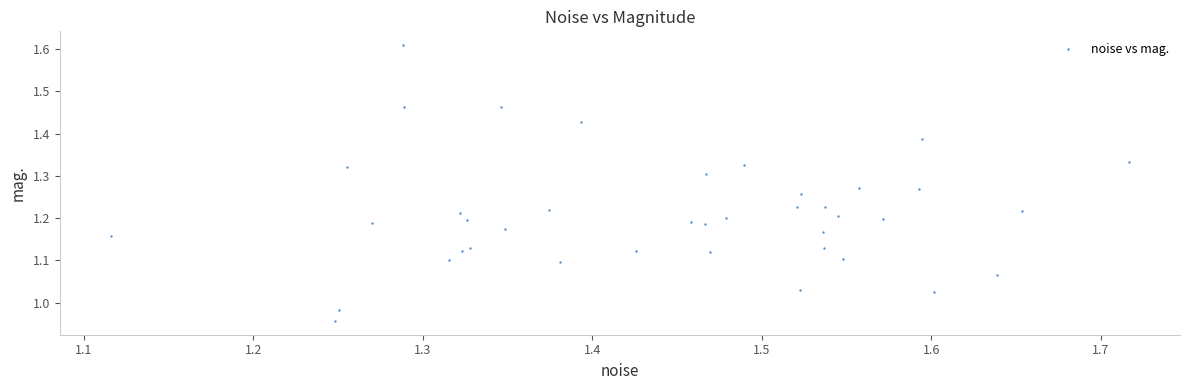

What is the range of X values (max minus min)?

0.6